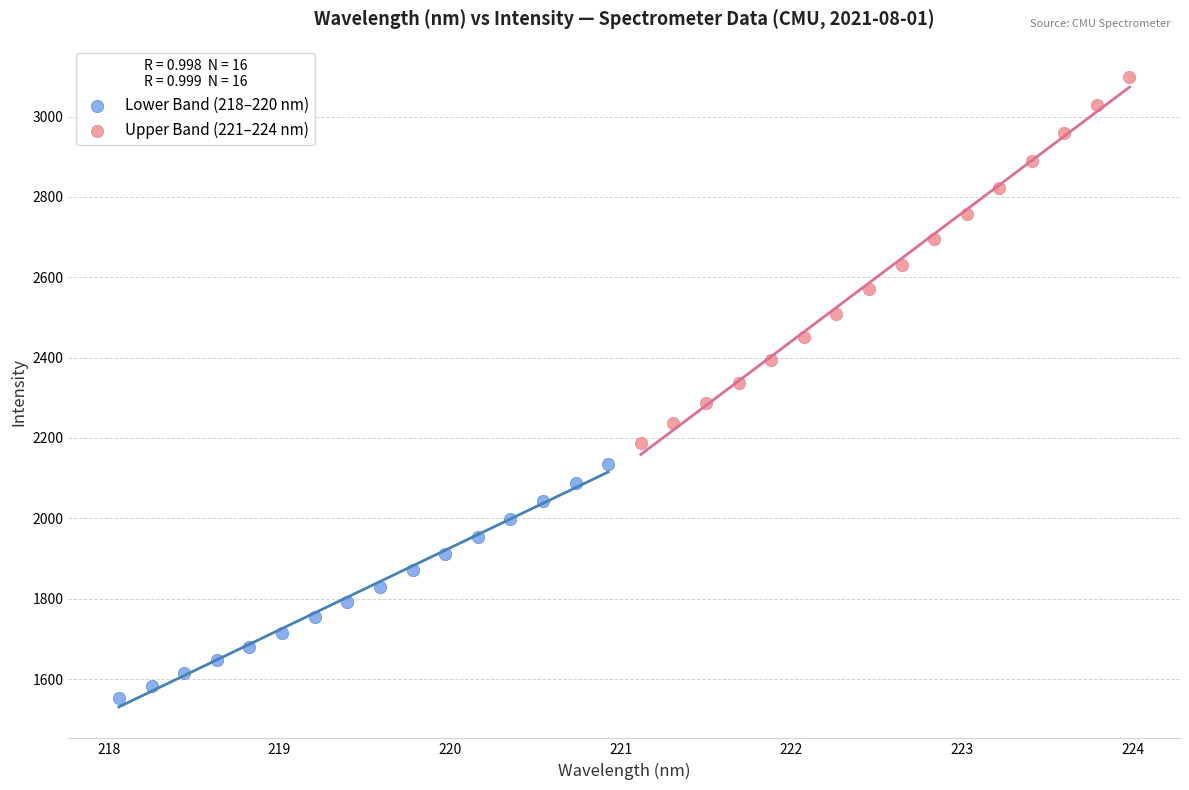

Which series has the largest Y range (max minus min)?

Upper Band (221–224 nm)